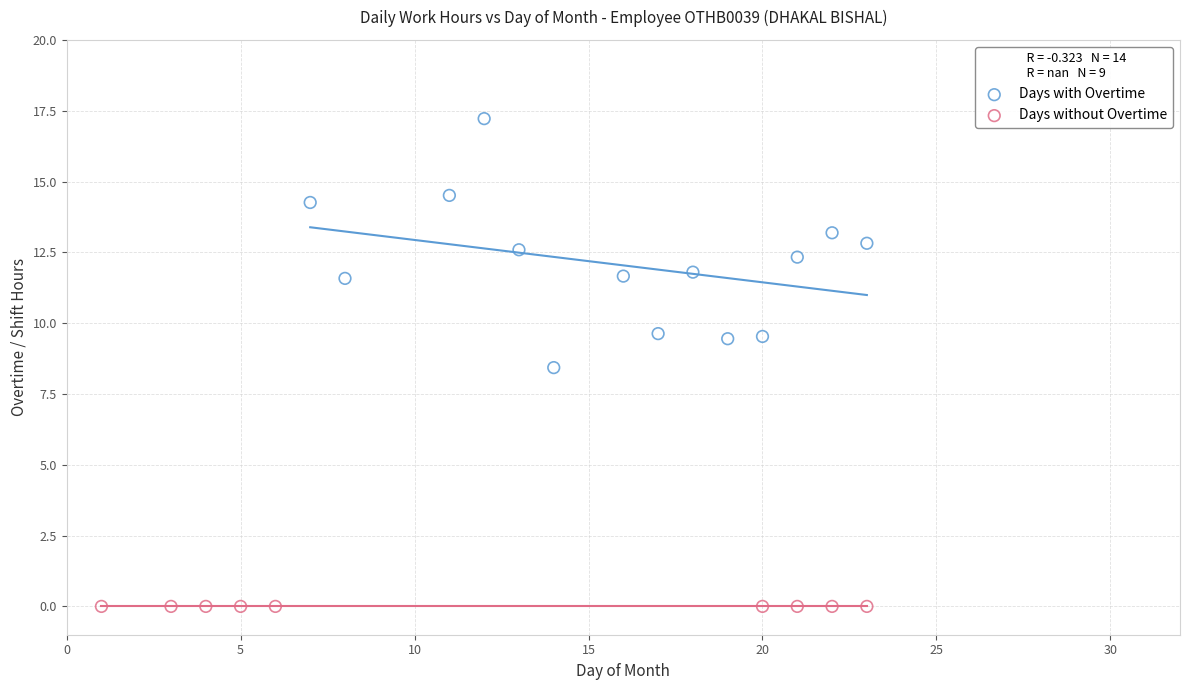

Which series contains the lowest Y value?

Days without Overtime